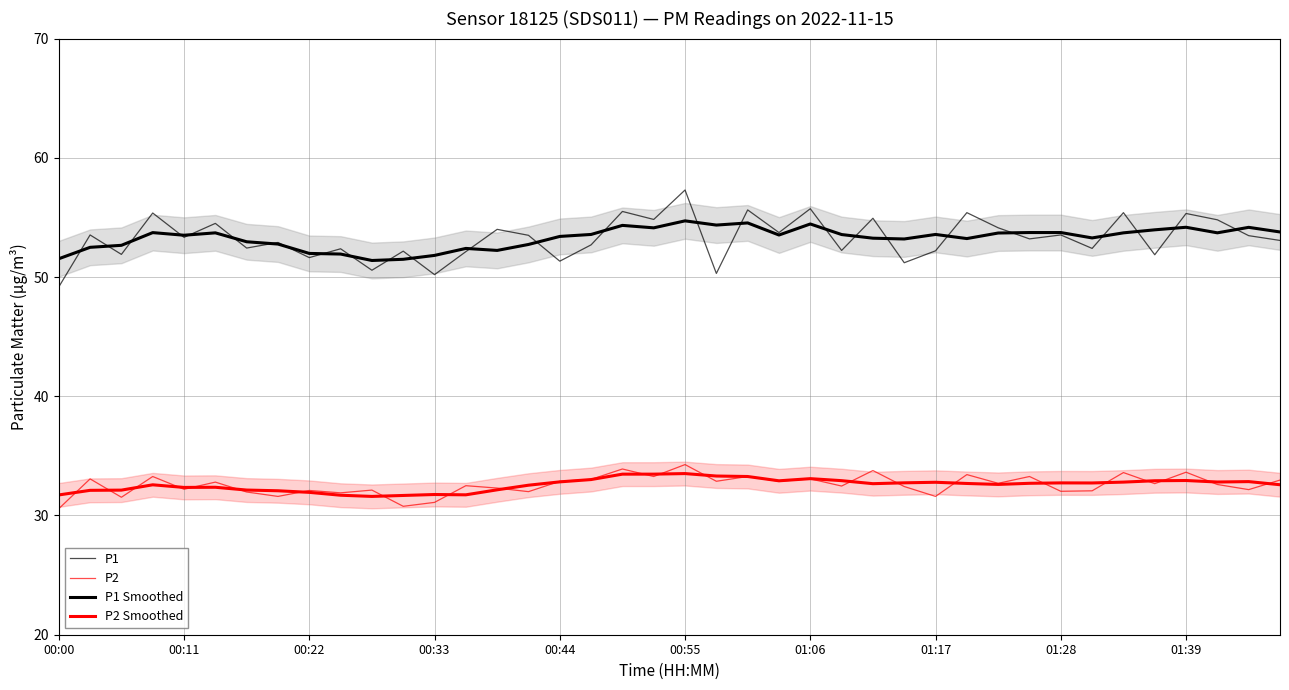

Which series ends up on top after the final intersection of P1 and P1 Smoothed?

P1 Smoothed